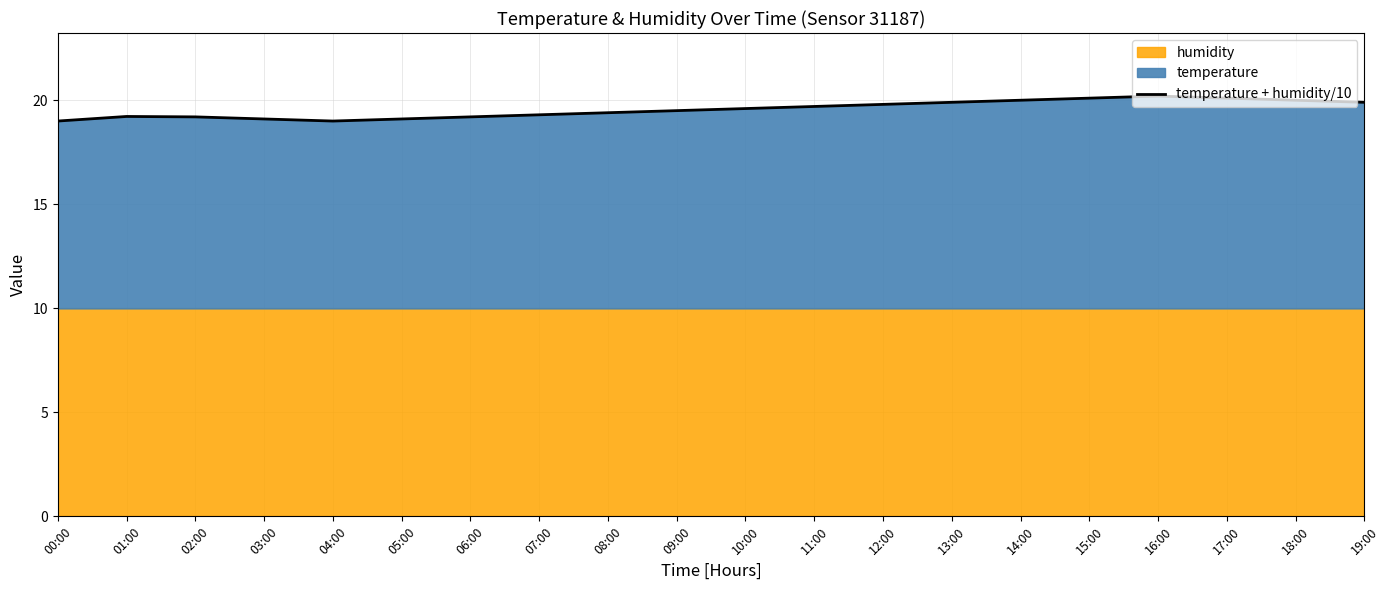

Where is the data nearest to the value 19?

00:00